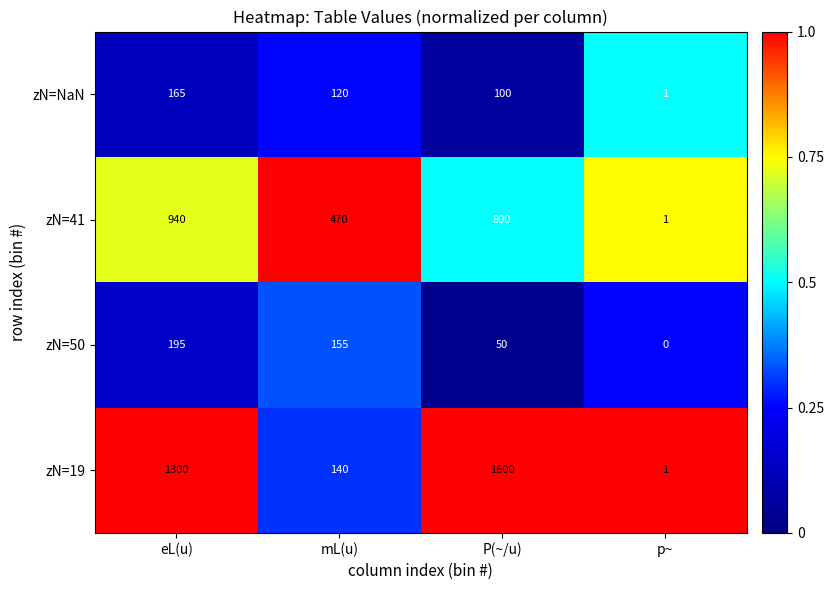

Which series has the widest spread of values?

zN=19